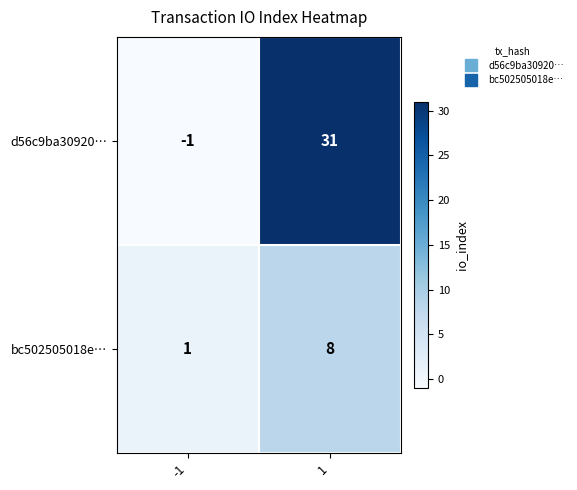

What is the greatest value displayed?

31